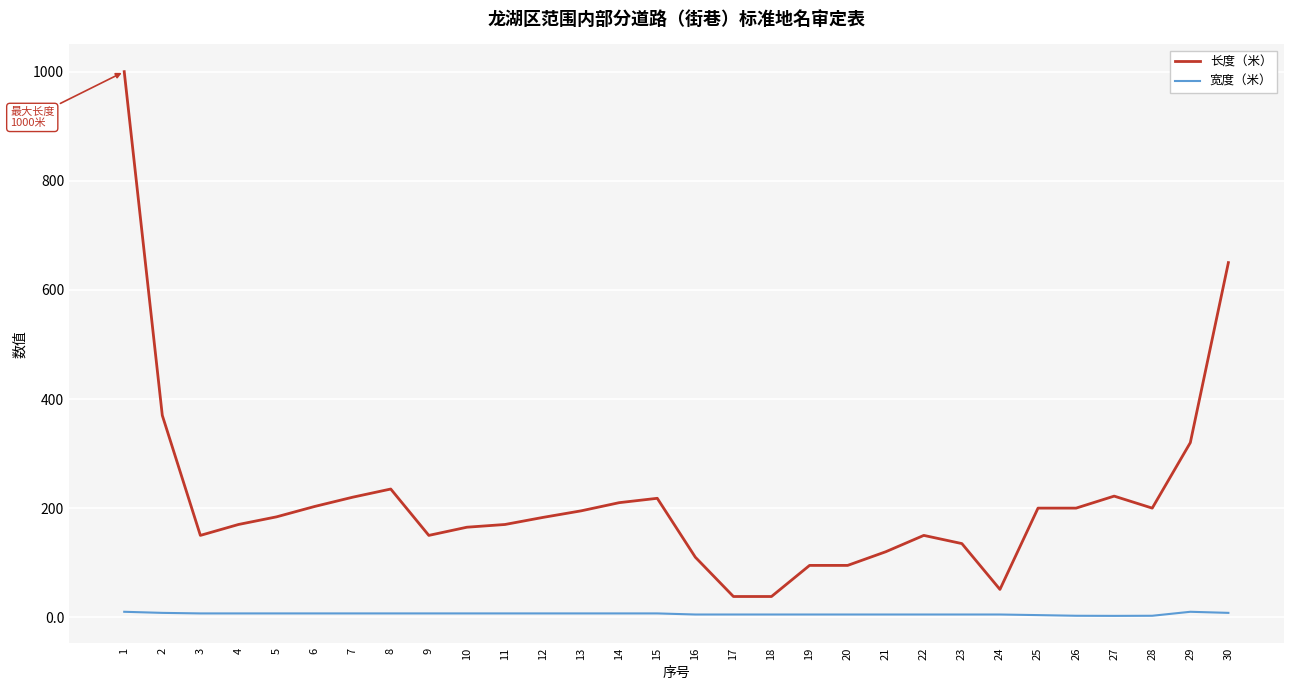

Rank the series at 30 from lowest to highest value.

宽度（米）, 长度（米）